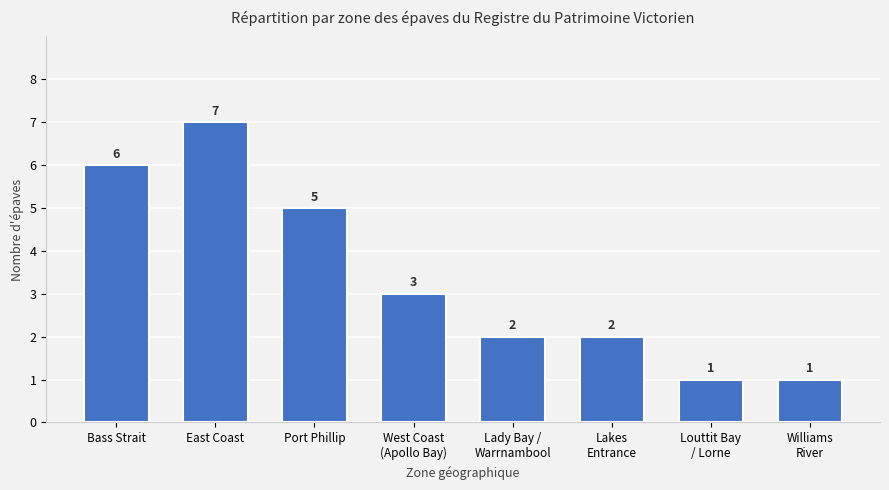

Count the values in the range 2 to 6.

5